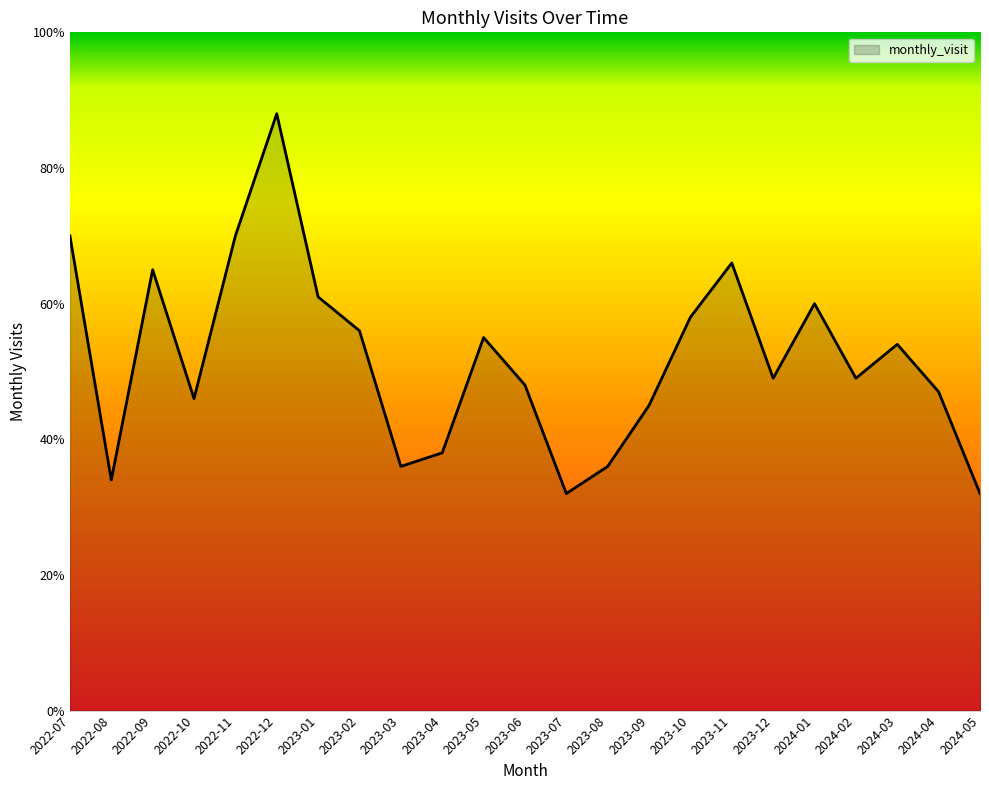

What is the difference between the maximum and minimum values?

56